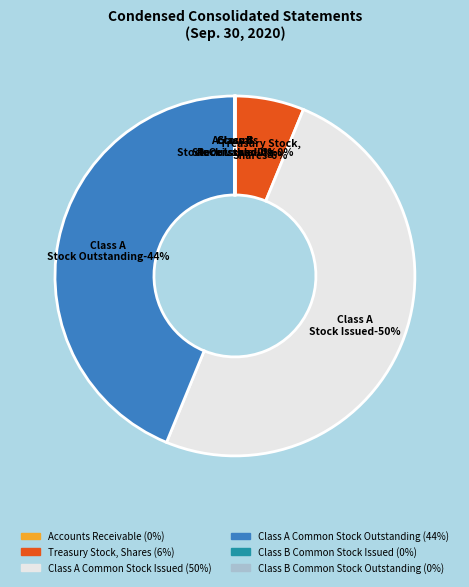

Does any single category account for the majority?

No